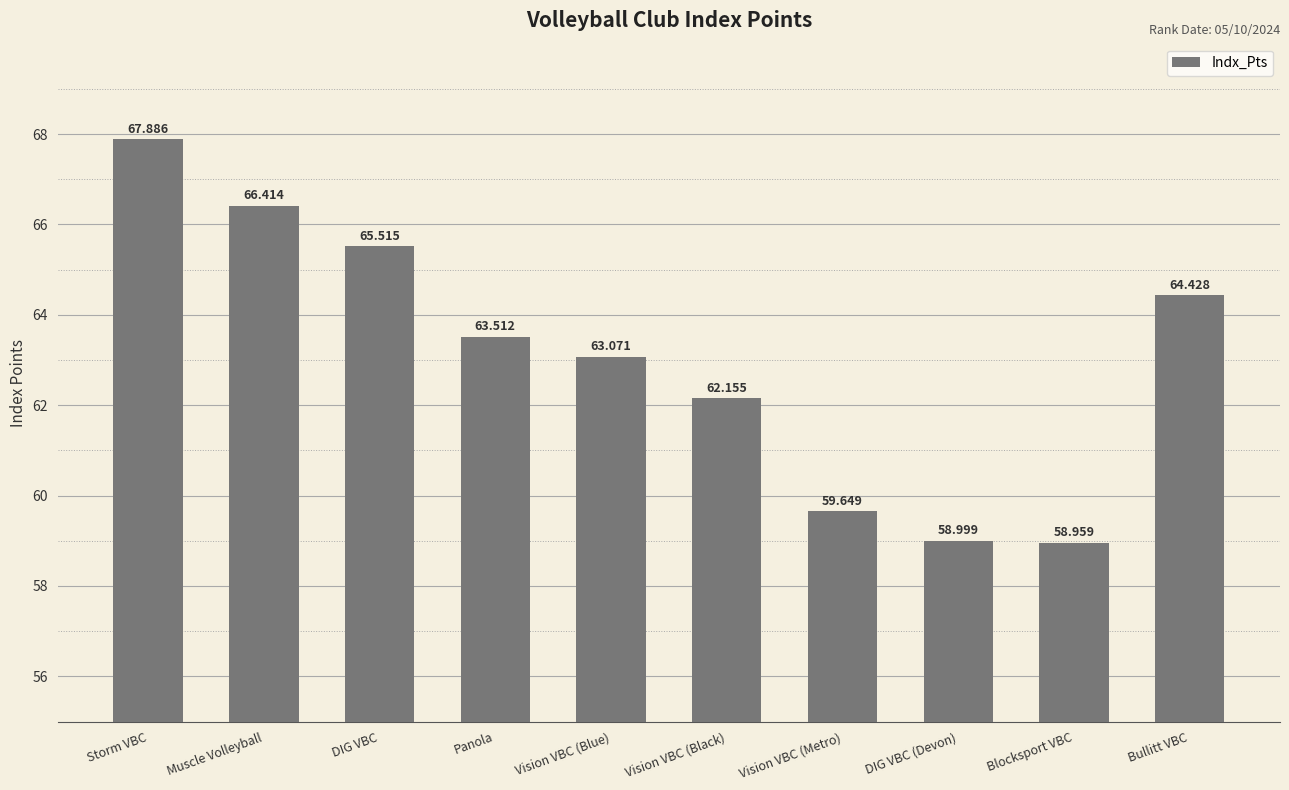

List the labels in order of value, largest first.

Storm VBC, Muscle Volleyball, DIG VBC, Bullitt VBC, Panola, Vision VBC (Blue), Vision VBC (Black), Vision VBC (Metro), DIG VBC (Devon), Blocksport VBC